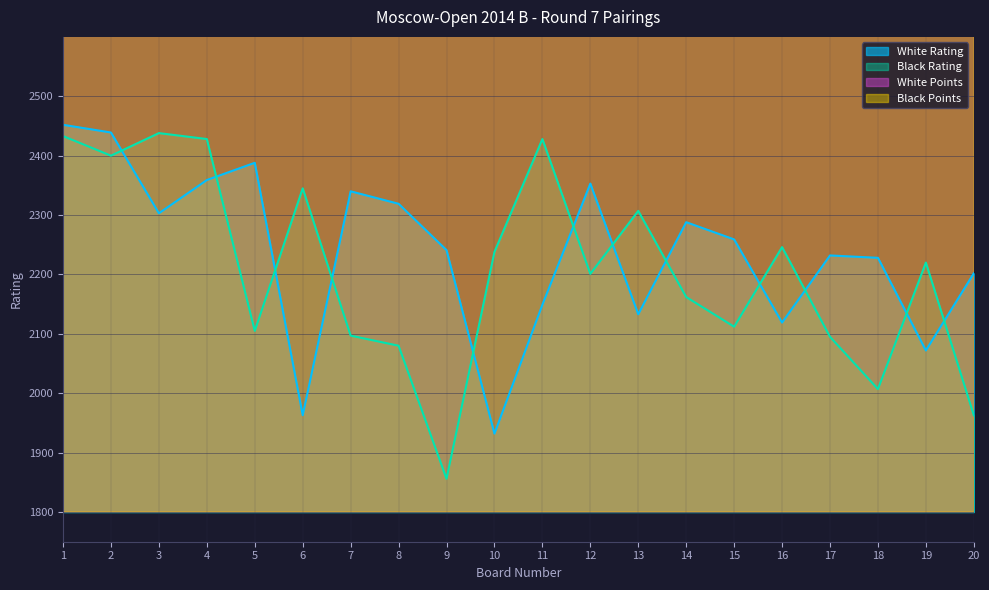

What are all the series names shown in the legend?

White Rating, Black Rating, White Points, Black Points